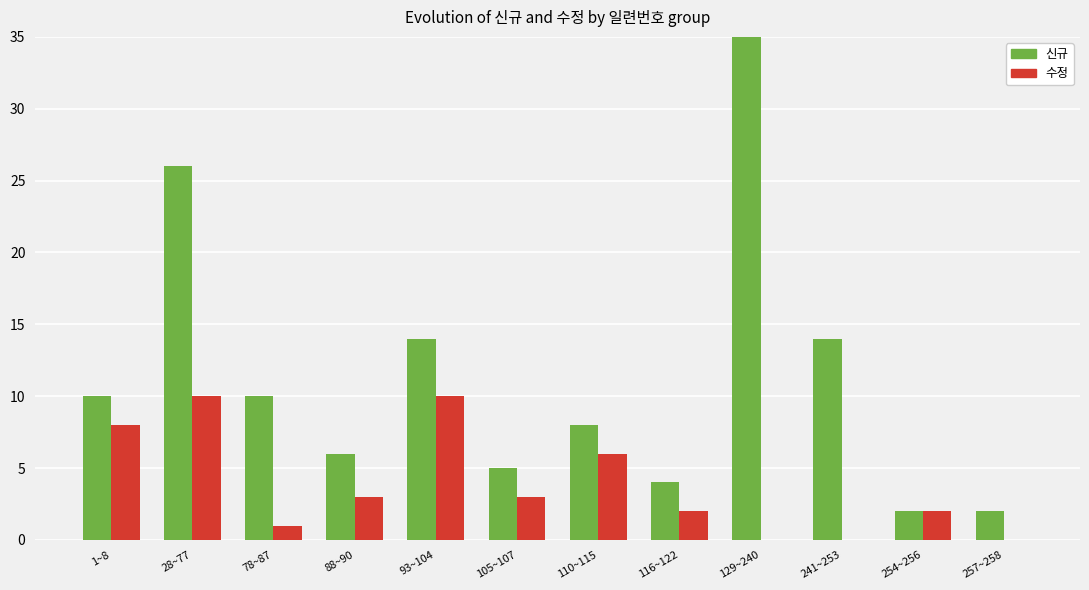

Which has a higher value, 116~122 or 129~240?

129~240